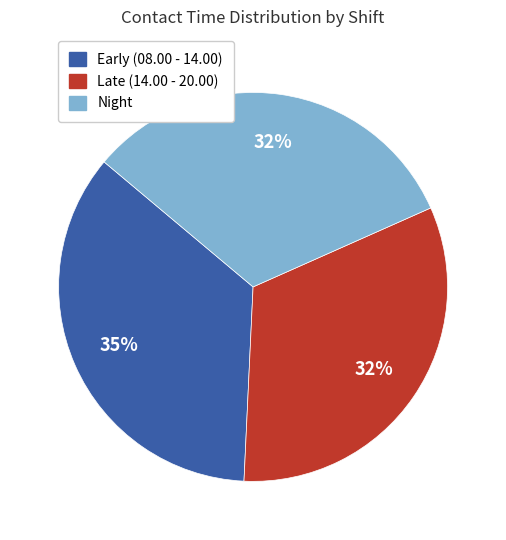

Which slice is the largest?

Early (08.00 - 14.00)